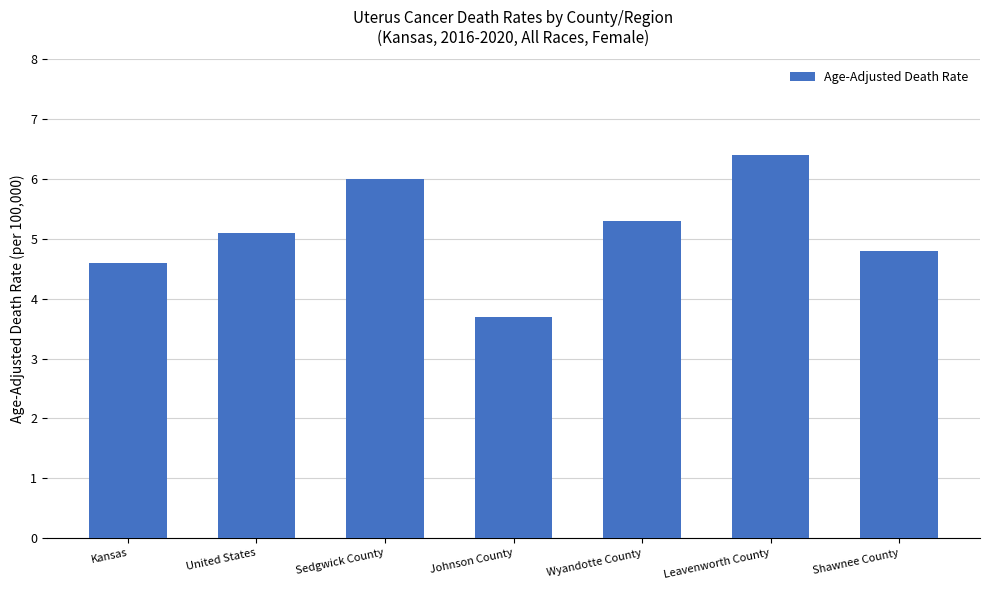

Reading left to right, transcribe all the data shown in this chart.

Kansas=4.6	United States=5.1	Sedgwick County=6.0	Johnson County=3.7	Wyandotte County=5.3	Leavenworth County=6.4	Shawnee County=4.8